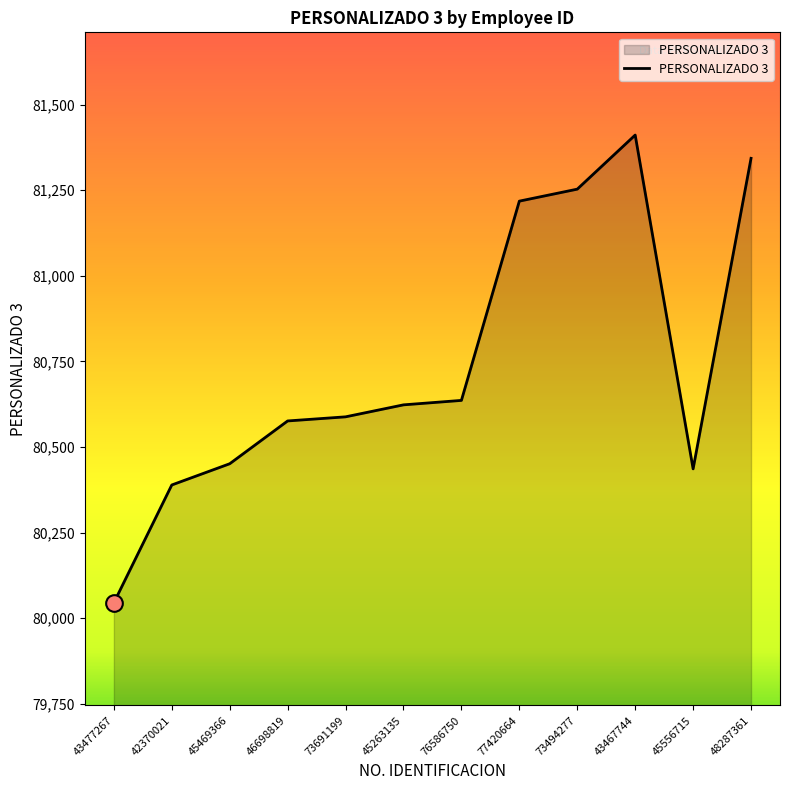

What is the maximum value shown in the chart?

81411